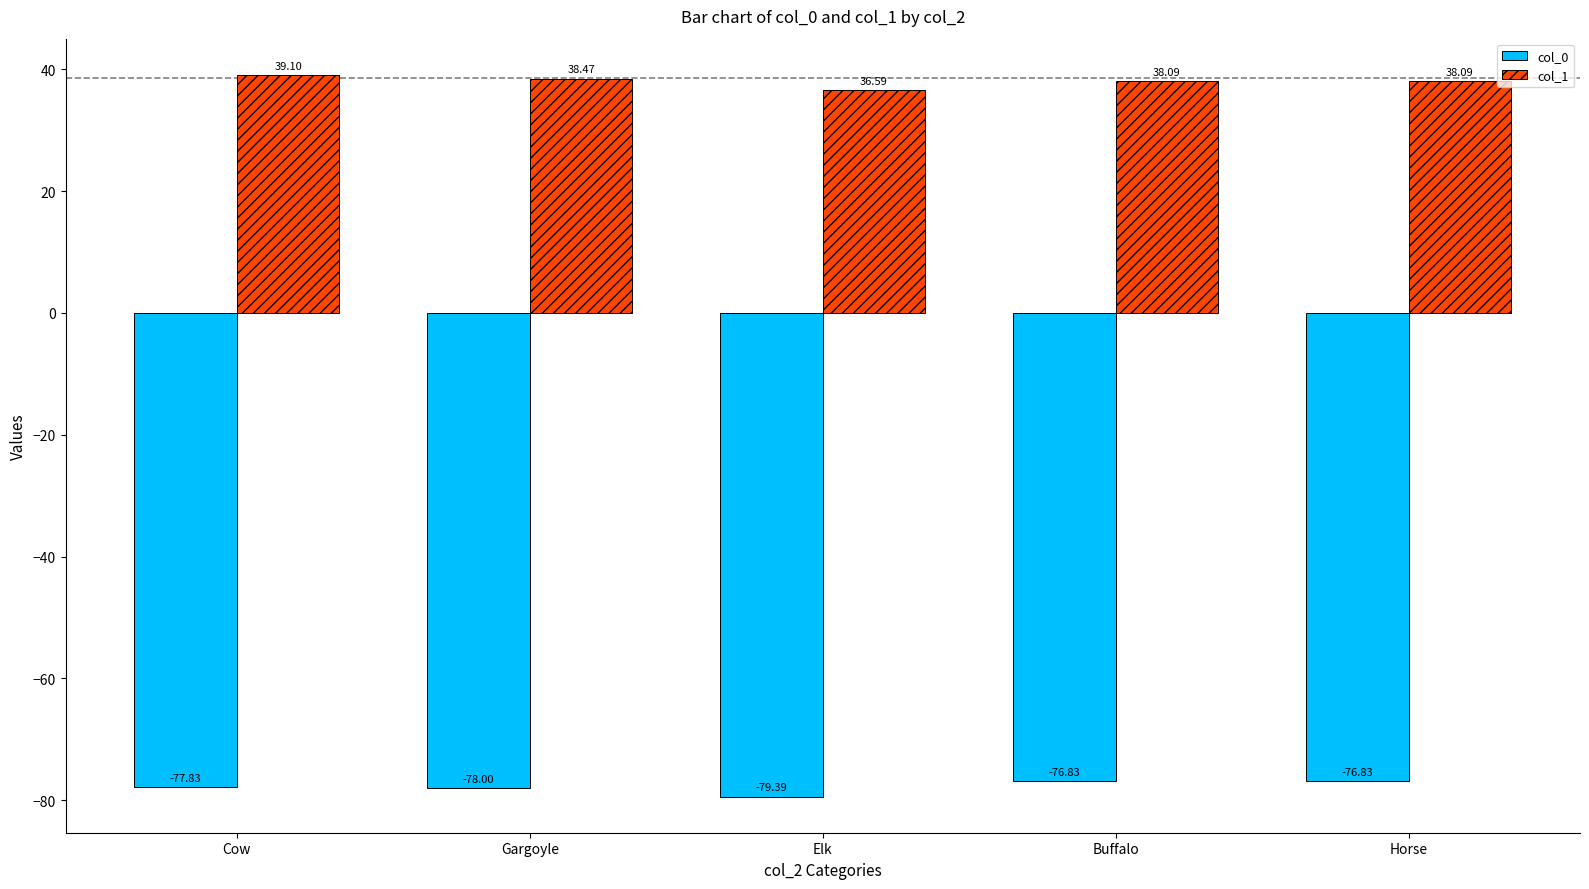

How many values in the col_0 series exceed -77?

2